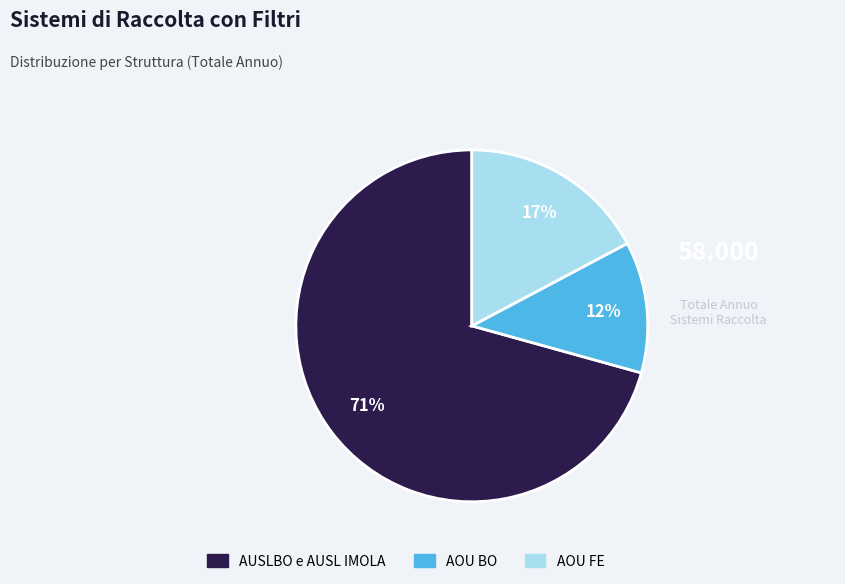

Is there a majority slice in this chart?

Yes